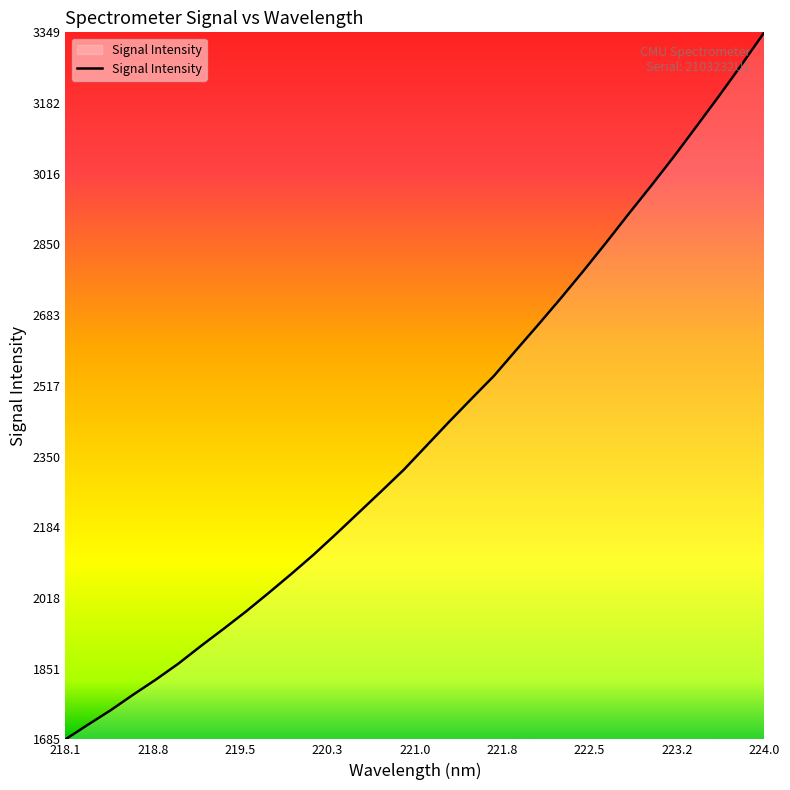

What is the smallest value displayed?

1684.9